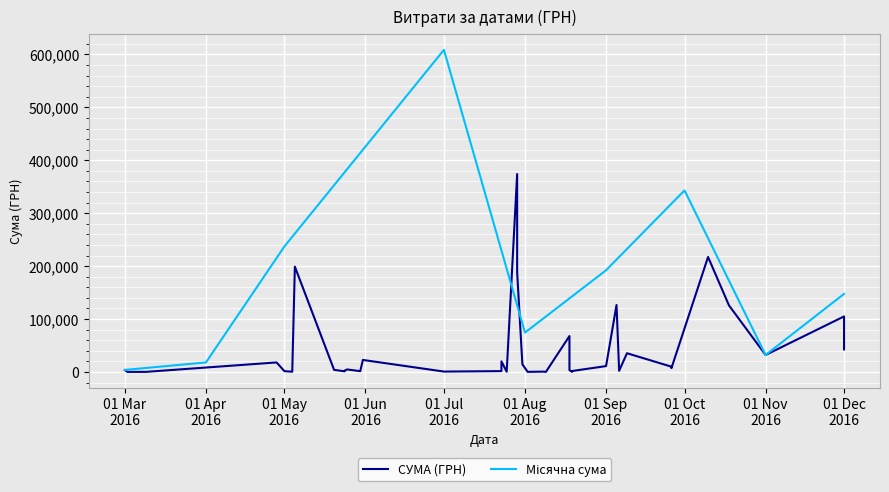

Approximately how many times larger is the value at 09.03.2016 compared to 01.05.2016?

0.1